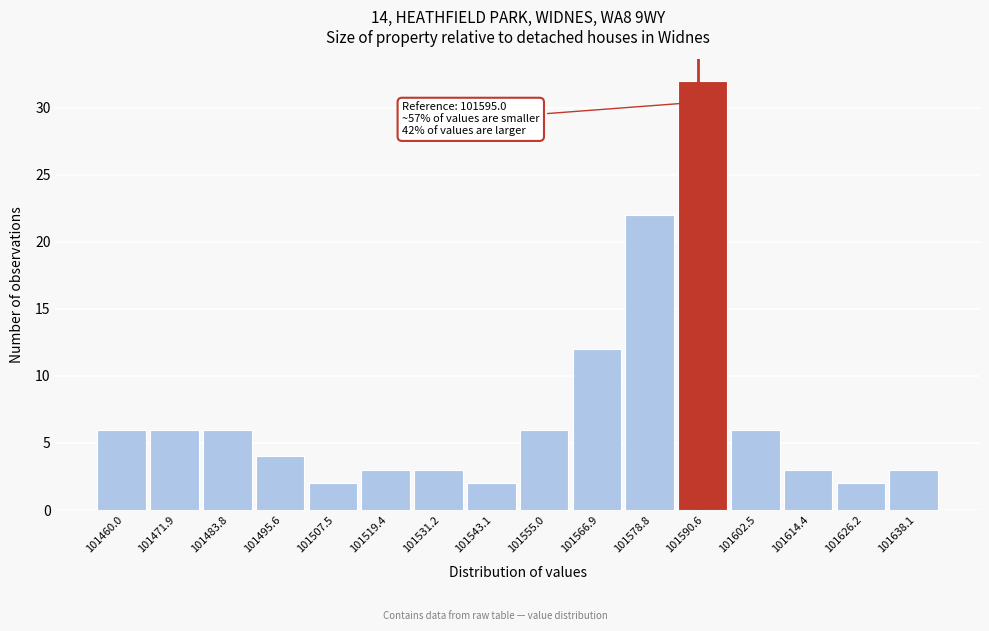

Reading left to right, transcribe all the data shown in this chart.

101460.0=6	101471.9=6	101483.8=6	101495.6=4	101507.5=2	101519.4=3	101531.2=3	101543.1=2	101555.0=6	101566.9=12	101578.8=22	101590.6=32	101602.5=6	101614.4=3	101626.2=2	101638.1=3